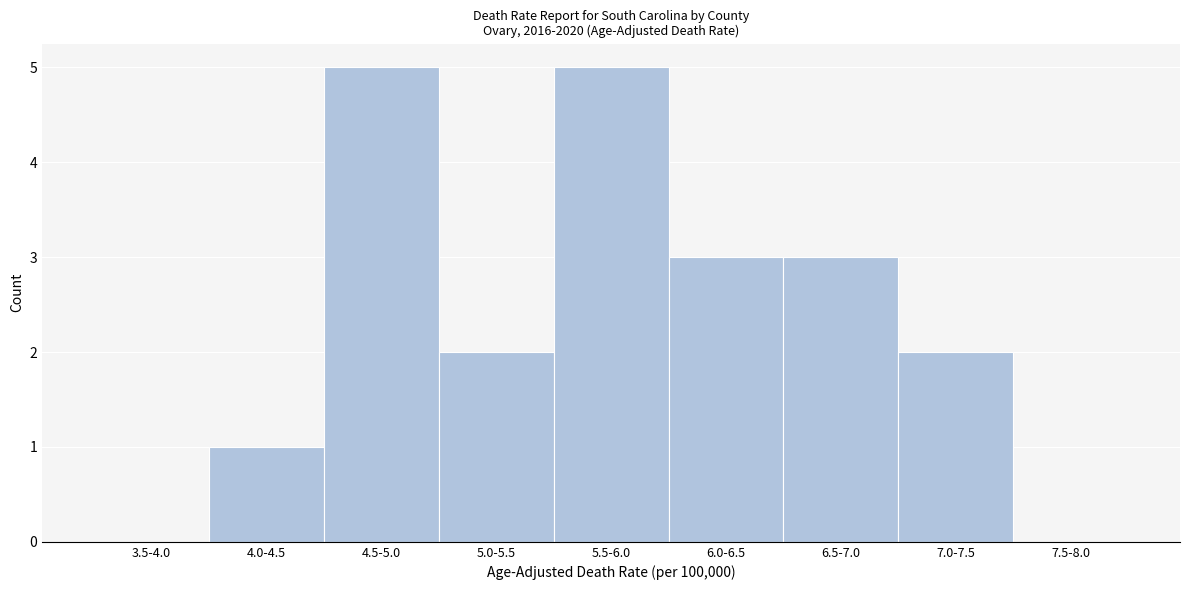

Reading left to right, transcribe all the data shown in this chart.

3.5-4.0=0	4.0-4.5=1	4.5-5.0=5	5.0-5.5=2	5.5-6.0=5	6.0-6.5=3	6.5-7.0=3	7.0-7.5=2	7.5-8.0=0